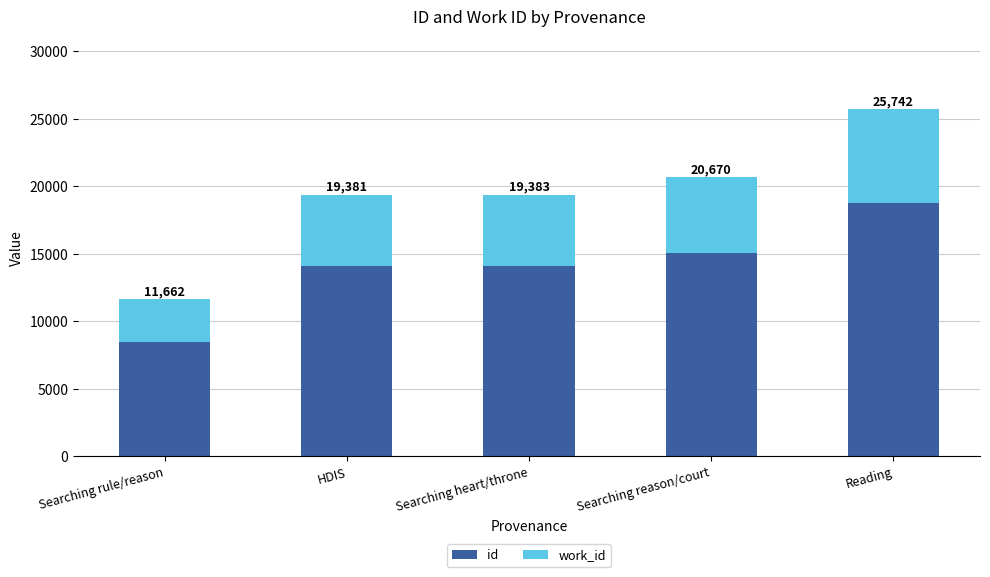

What is the approximate value of work_id at Searching heart/throne, to the nearest 100?

5200